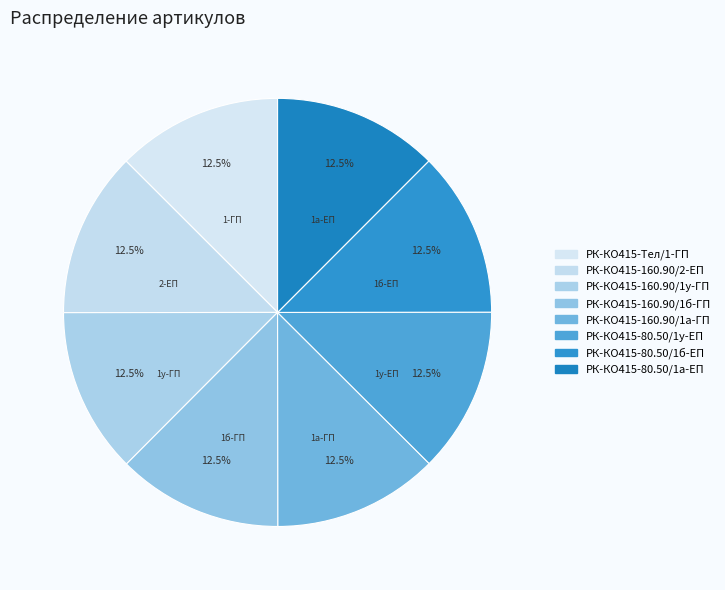

Which has a higher value, РК-КО415-80.50/1у-ЕП or РК-КО415-160.90/1б-ГП?

РК-КО415-160.90/1б-ГП